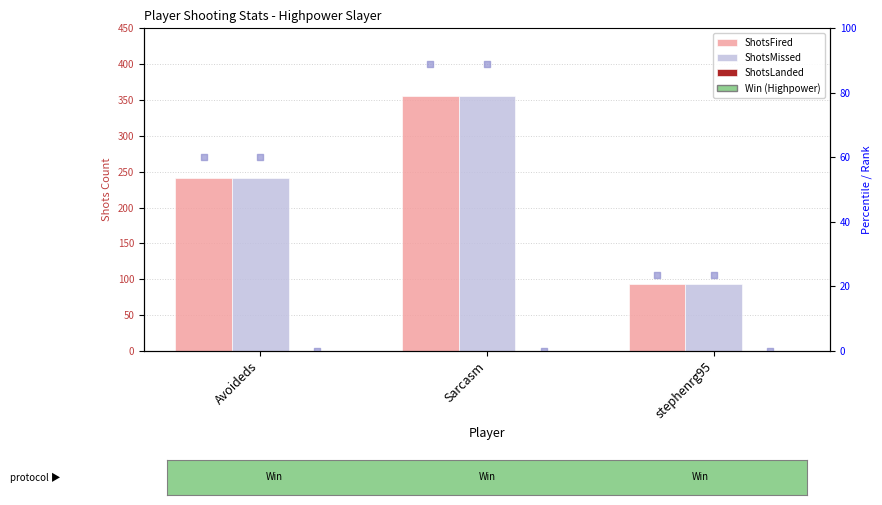

At how many categories does at least one series exceed 26?

3